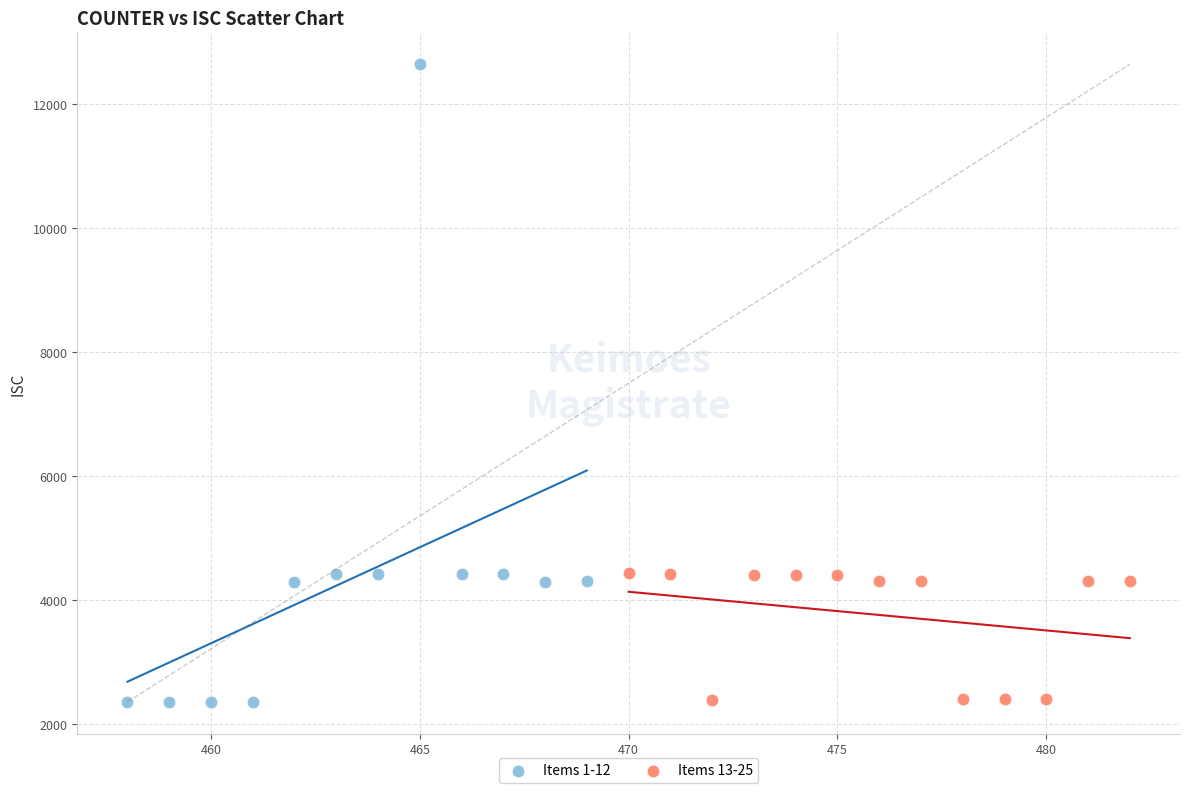

Which series contains the highest Y value?

Items 1-12